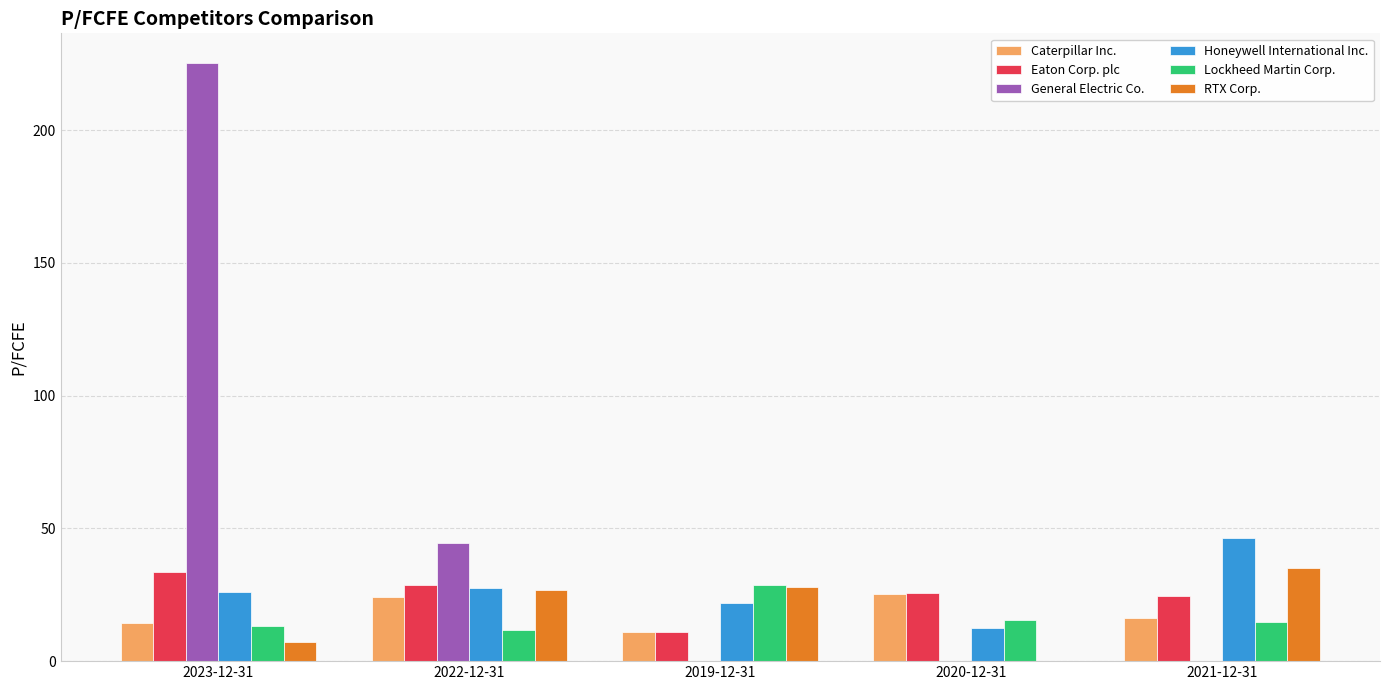

Is the value of Eaton Corp. plc at 2020-12-31 greater than the value of Lockheed Martin Corp. at 2021-12-31?

Yes